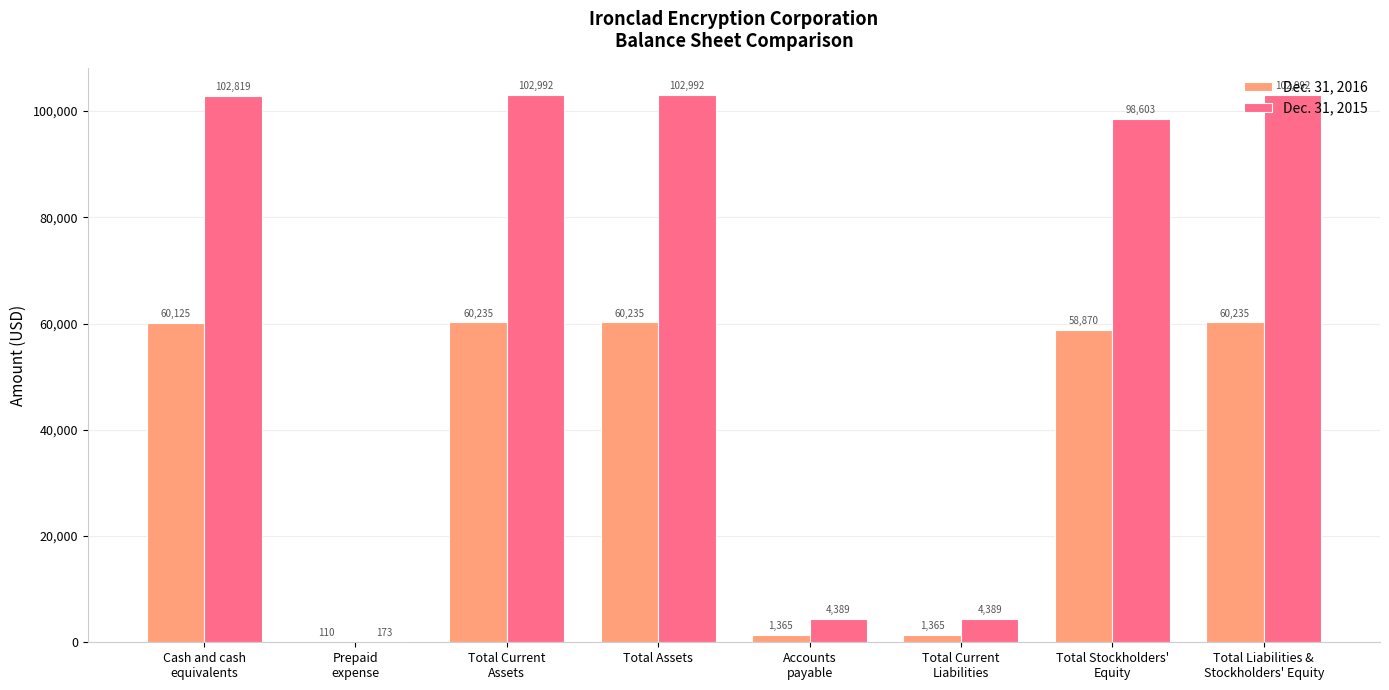

Count the number of data series in this chart.

2